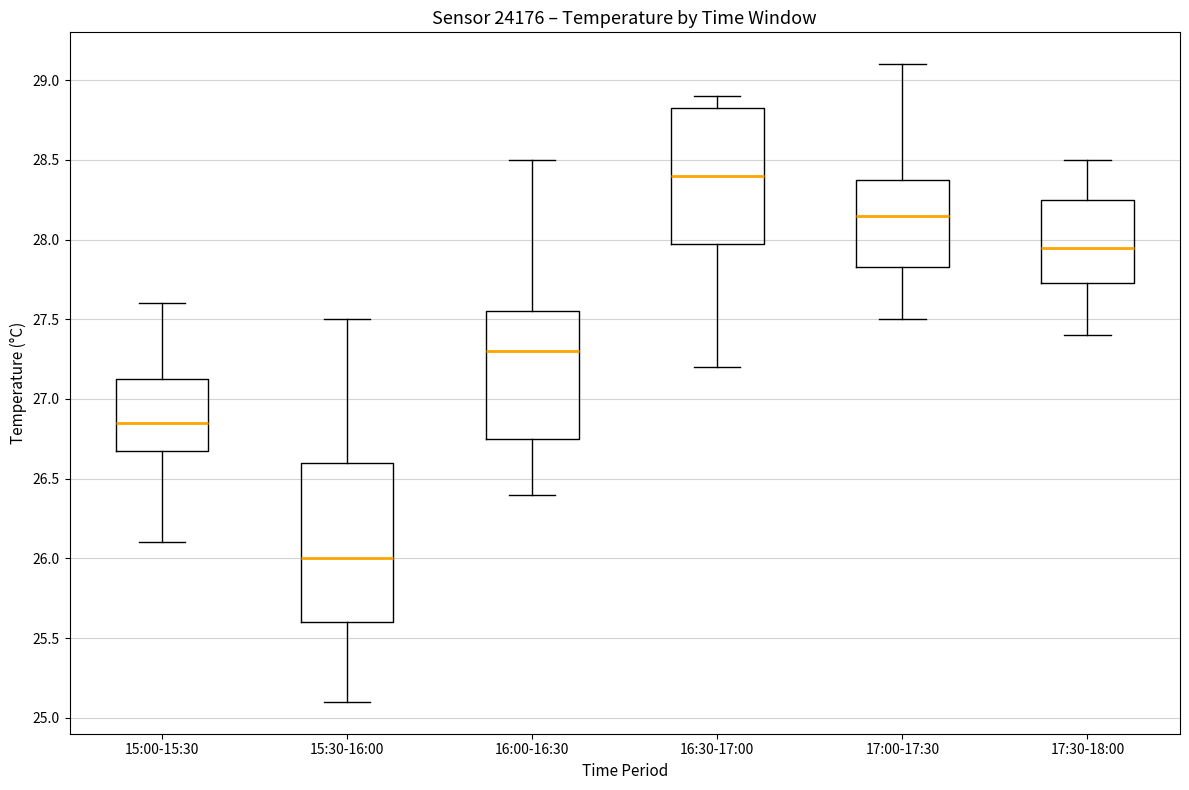

Which box has the lowest median line?

15:30-16:00